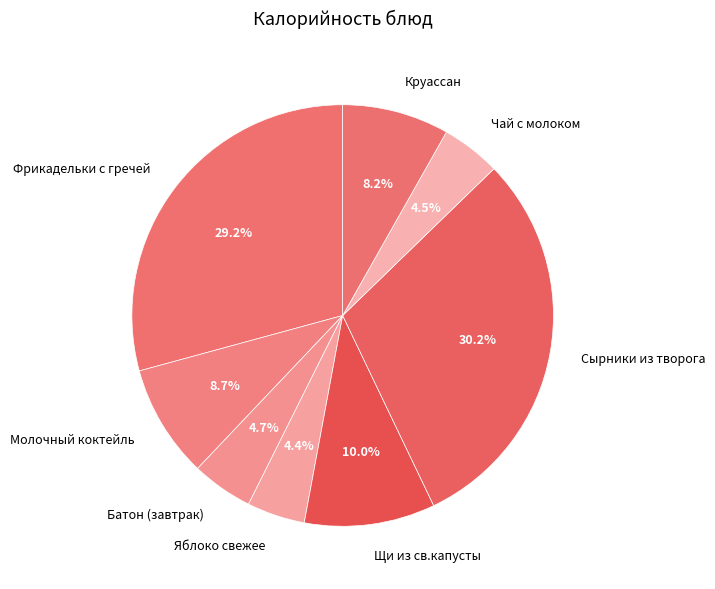

Count the number of slices in the pie.

8